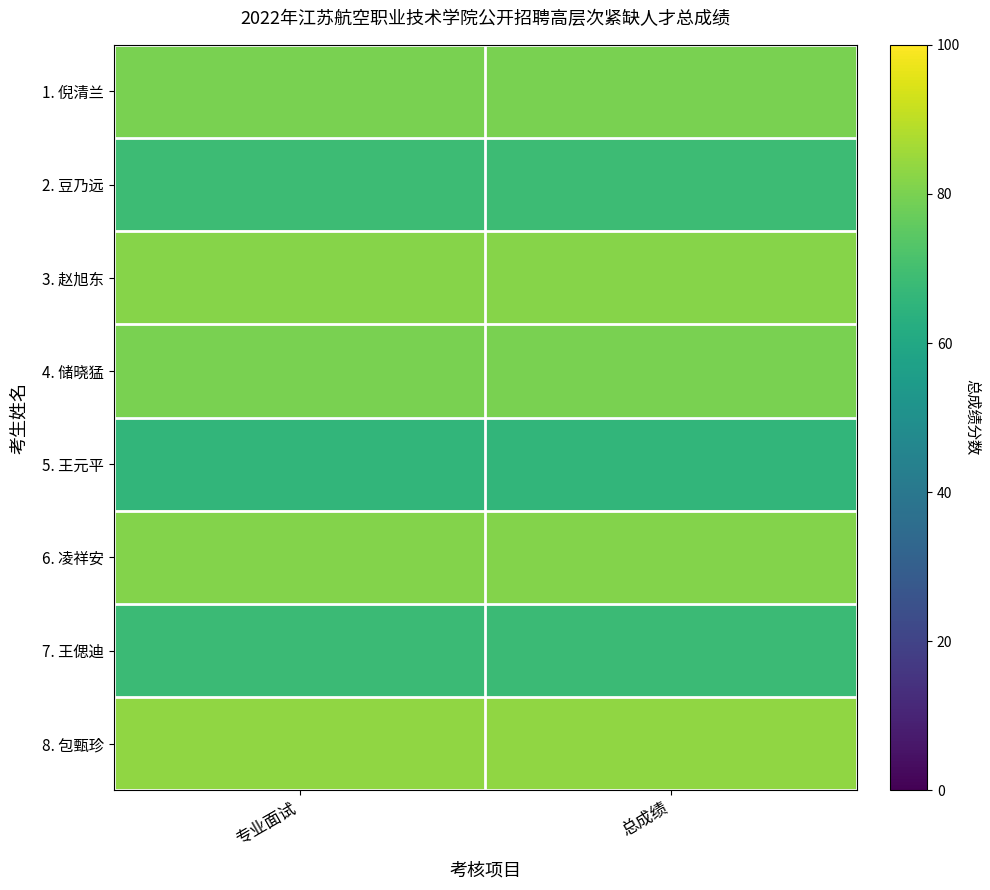

At which category is the sum across all series the highest?

专业面试